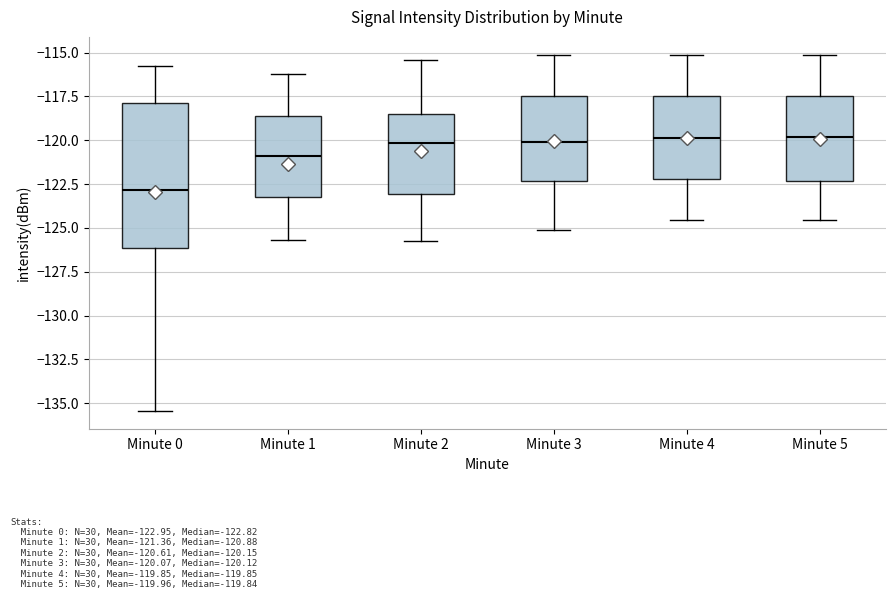

Comparing the boxes themselves (not the whiskers), which one is the tallest?

Minute 0